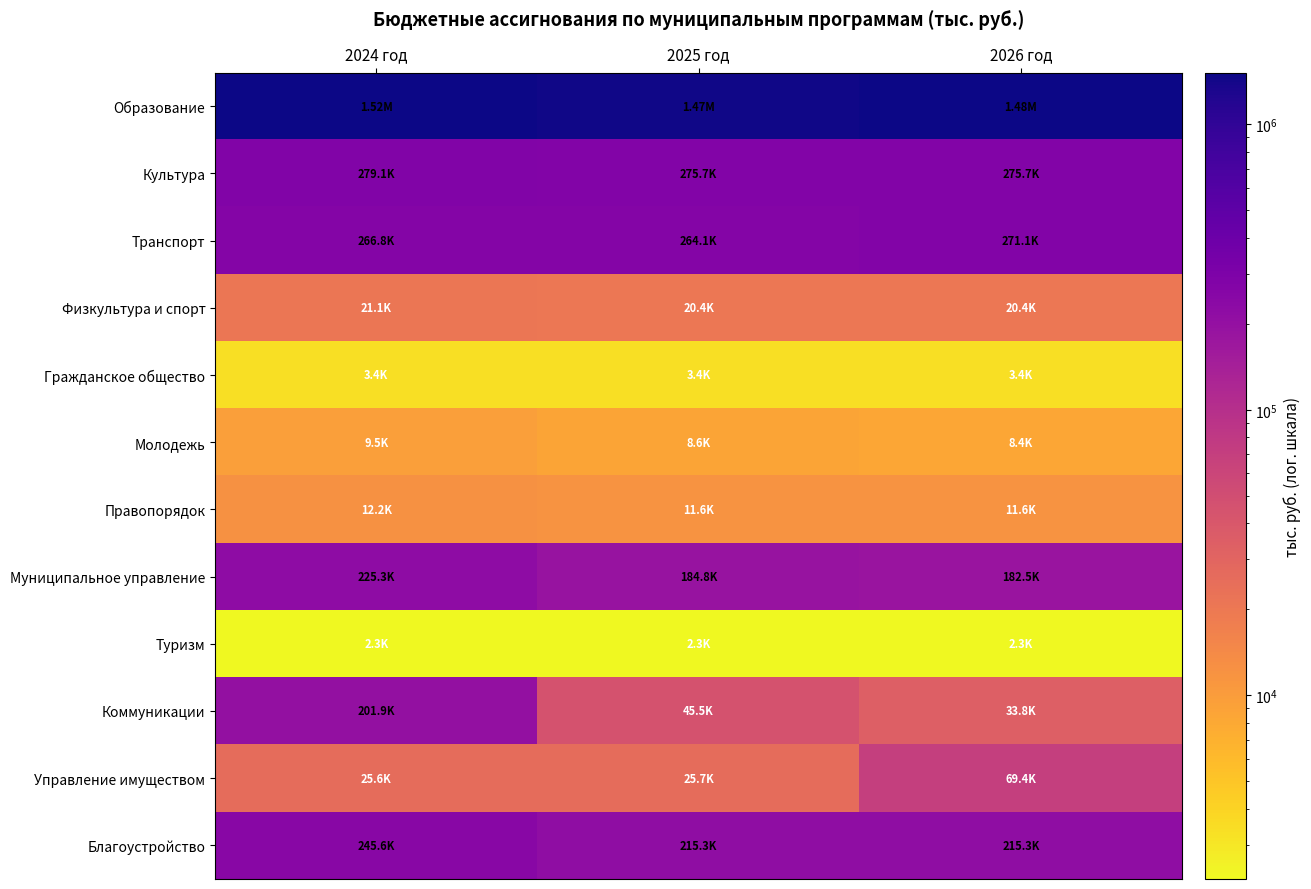

Which series changed the most between 2024 год and 2026 год?

Коммуникации